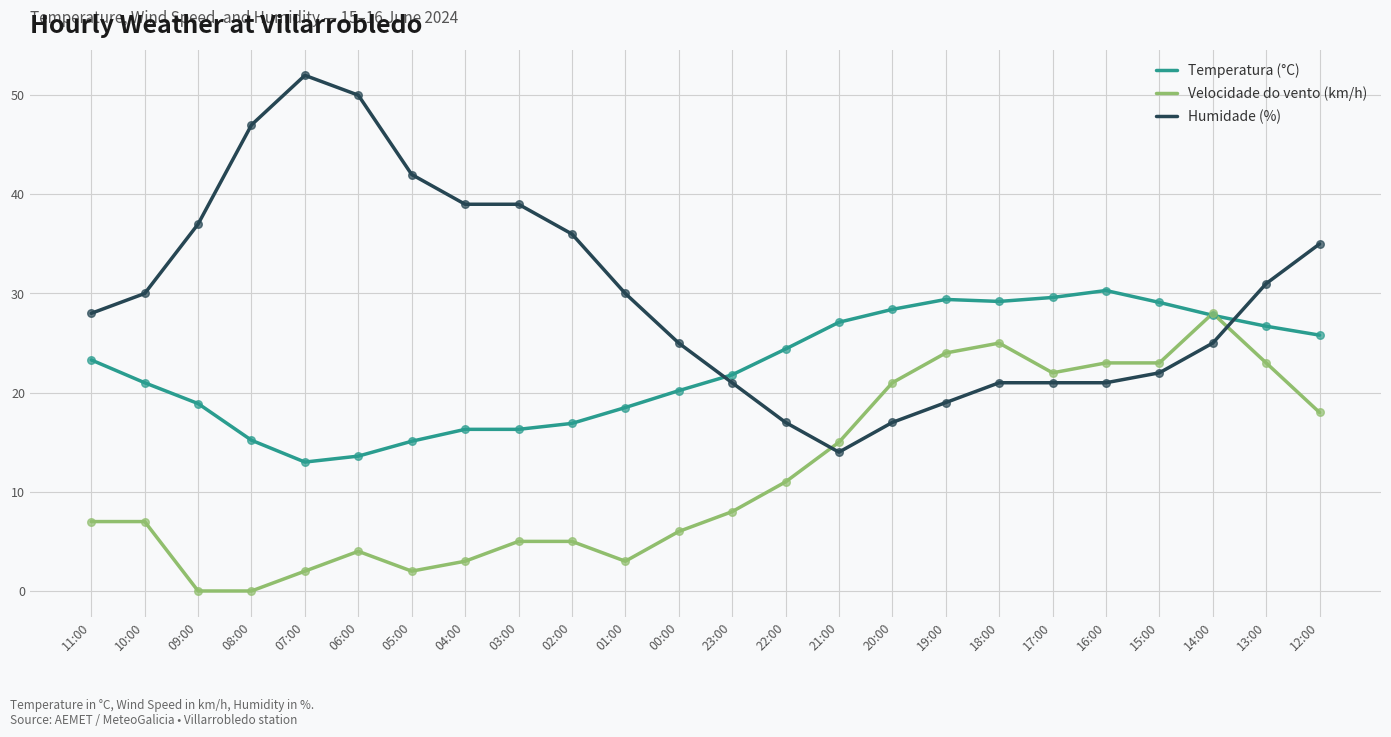

What is the total value across all series at 08:00?

62.2